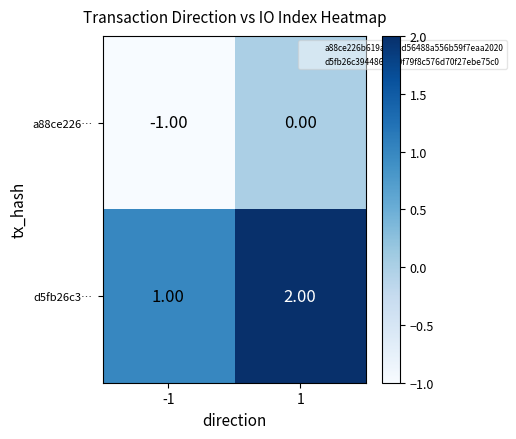

Count the number of categories in the chart.

2